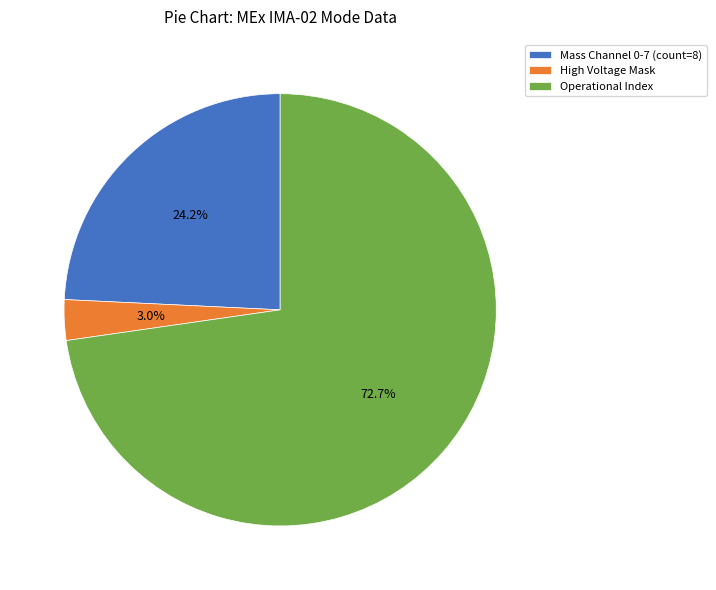

What percentage do Mass Channel 0-7 (count=8) and Operational Index together represent?

97.0%